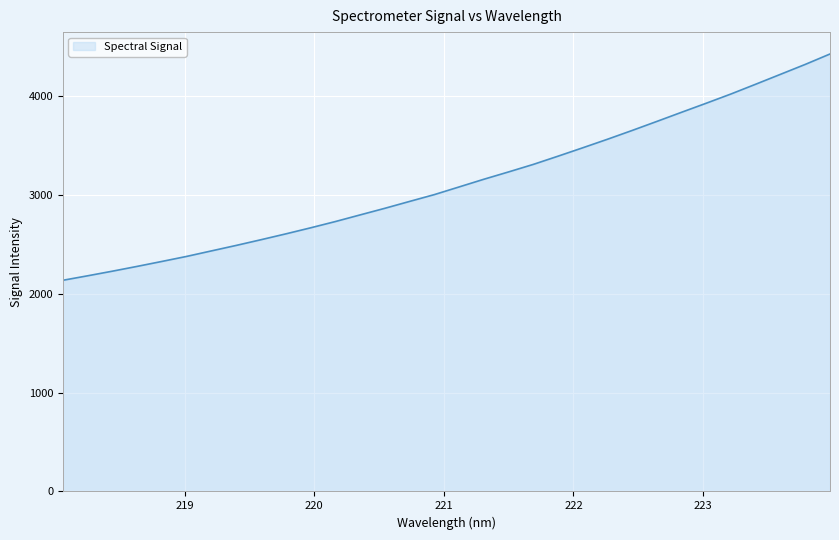

What is the minimum value shown in the chart?

2137.0